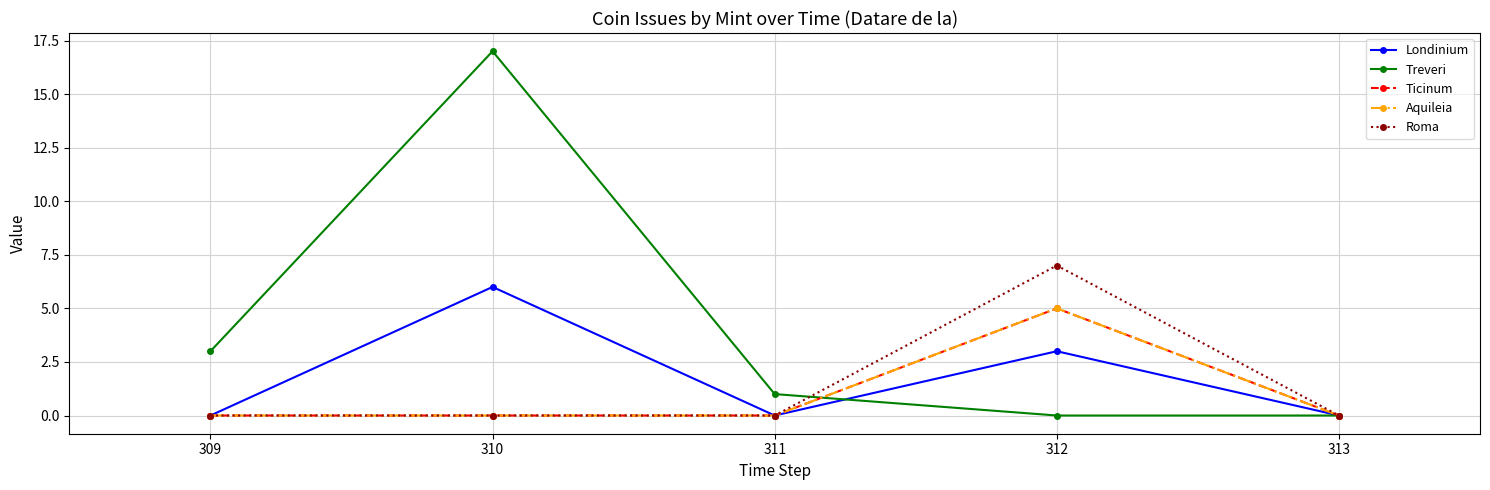

At which label is Roma closest to 3?

309